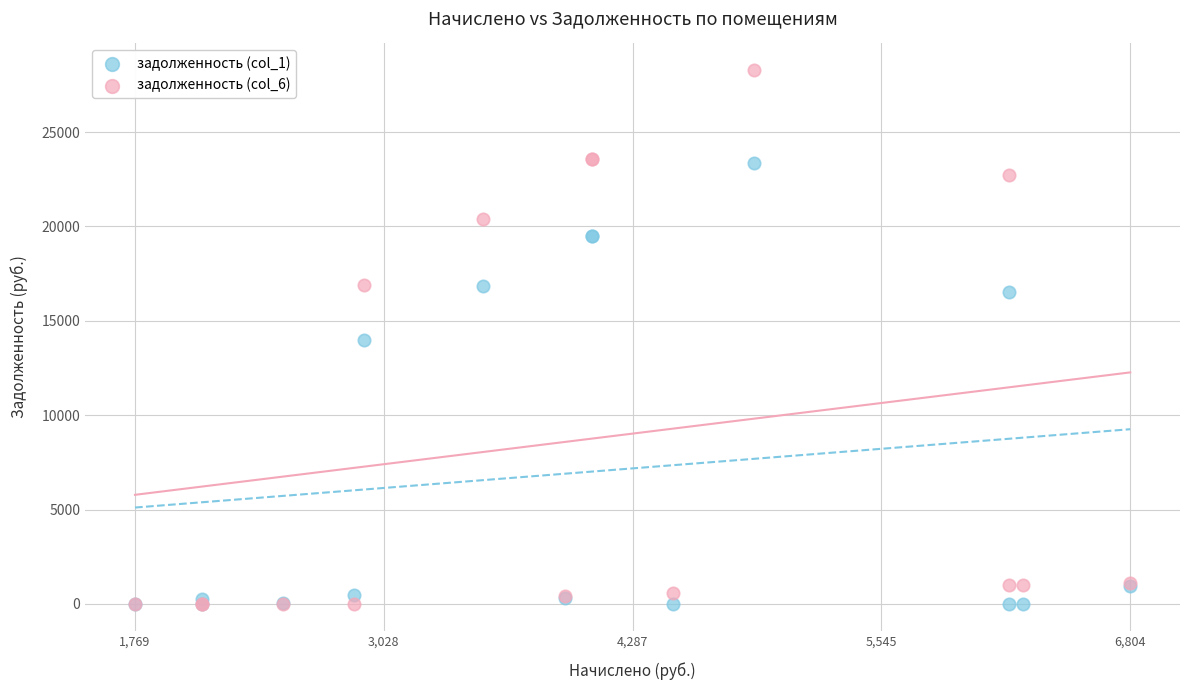

What are all the series names shown in the legend?

задолженность (col_1), задолженность (col_6)